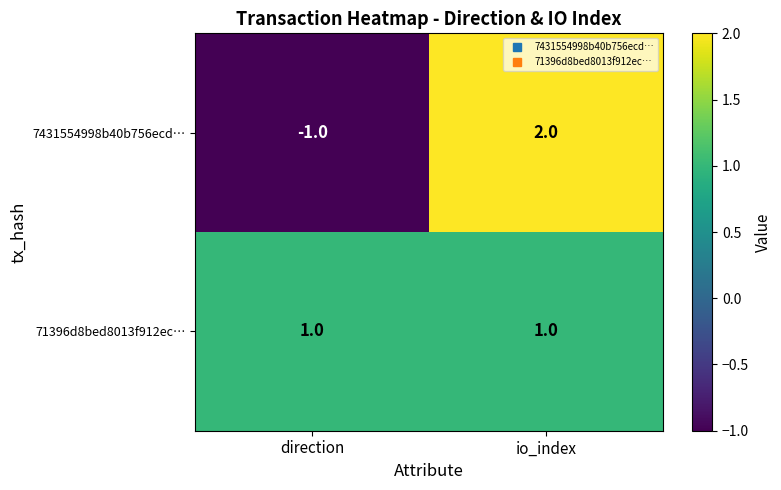

Is it true that 71396d8bed8013f912ec… equals 0 at io_index?

False